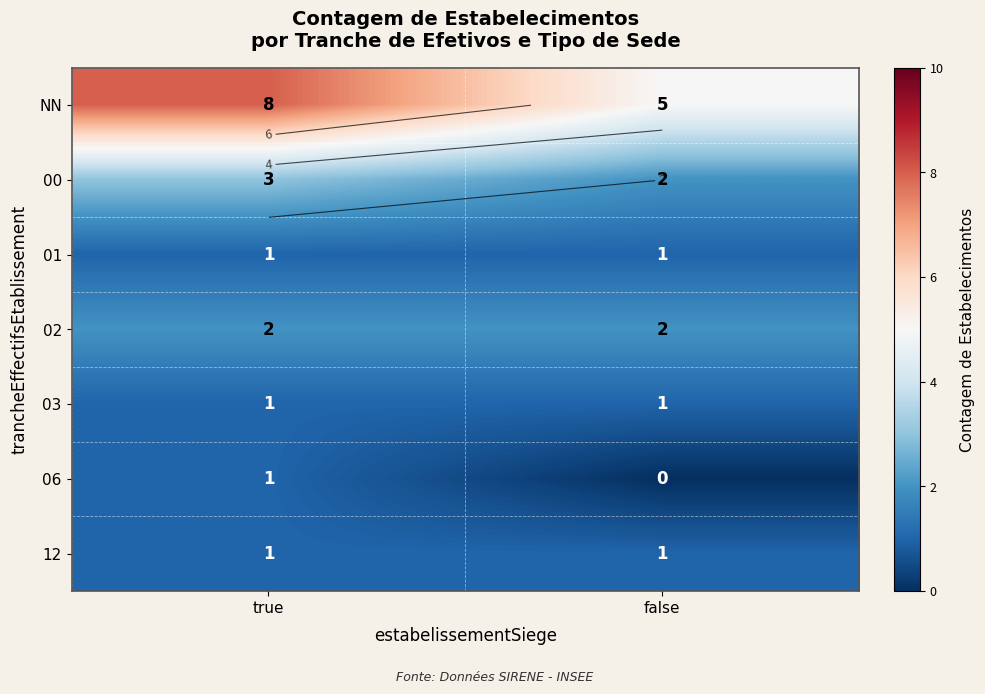

What is the sum of the 02 values at true and false?

4